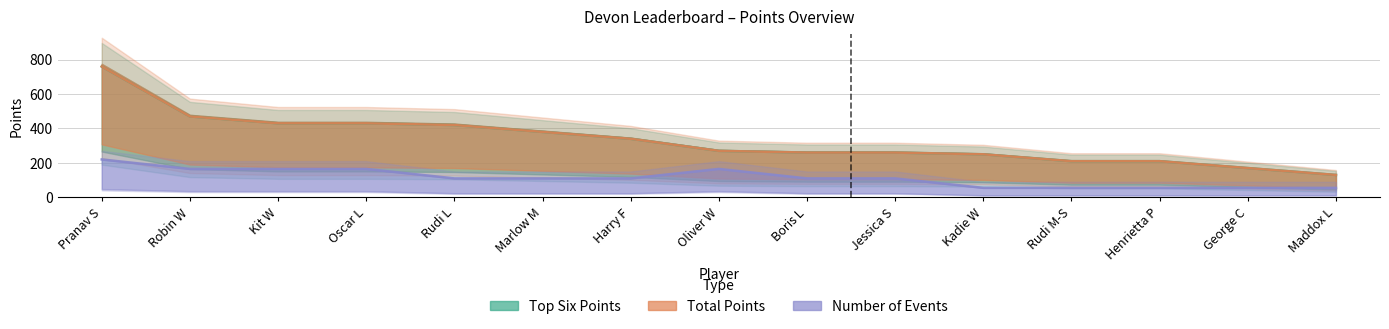

What is the approximate value of Total Points at Kit W, to the nearest 100?

400